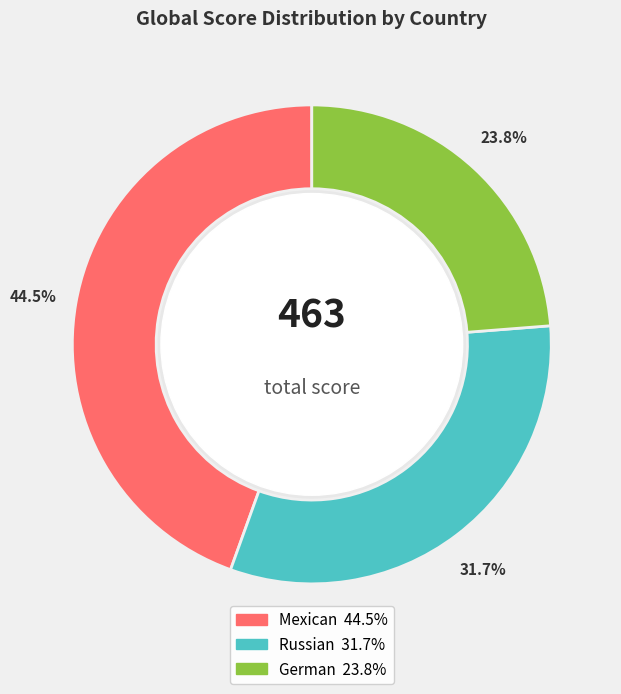

Approximately how many times larger is the value at German compared to Mexican?

0.5